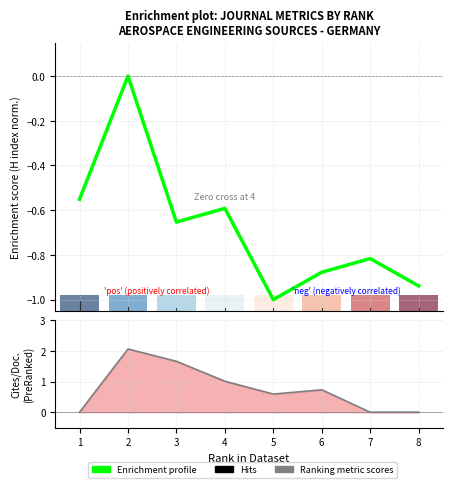

What is the sum of the Ranking metric scores values at 2 and 6?

2.8